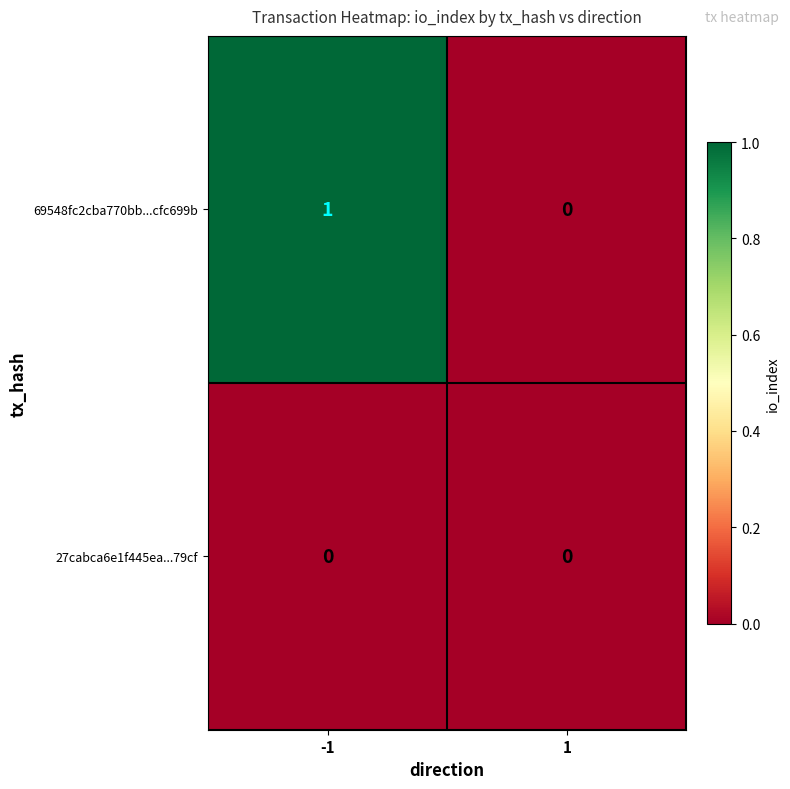

True or false: 69548fc2cba770bb...cfc699b has a value of 0 at 1.

True